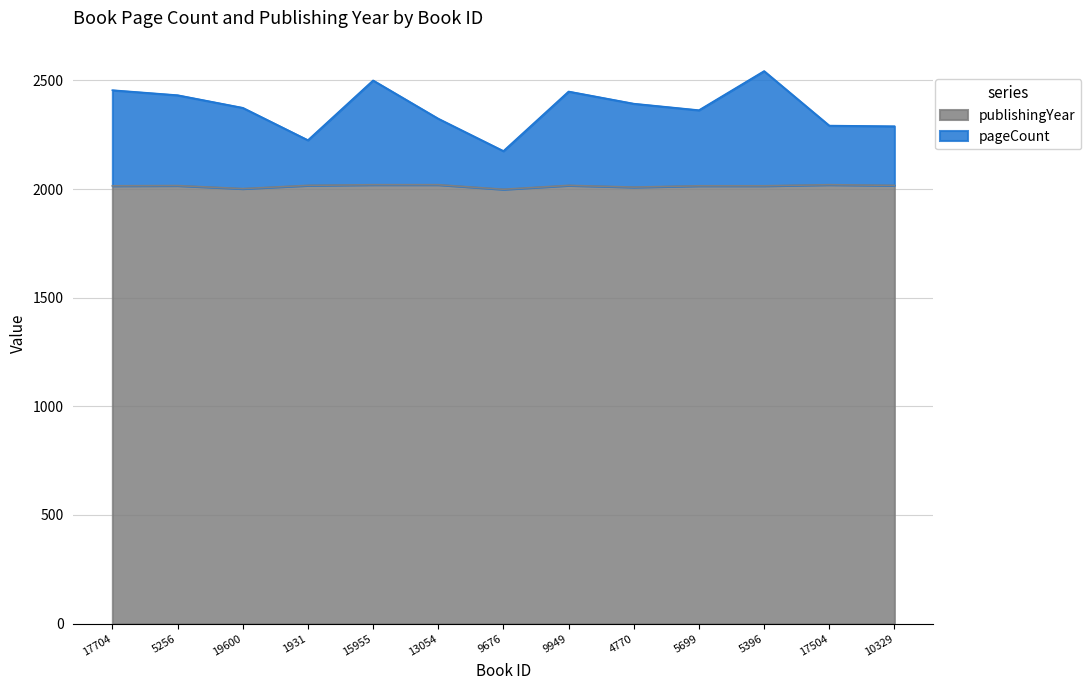

Which category has the highest value in the publishingYear series?

15955